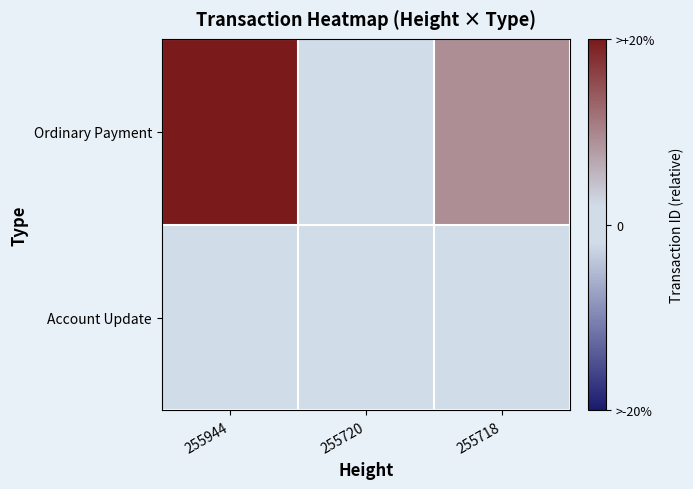

Rank the series by their average value, from lowest to highest.

Account Update, Ordinary Payment